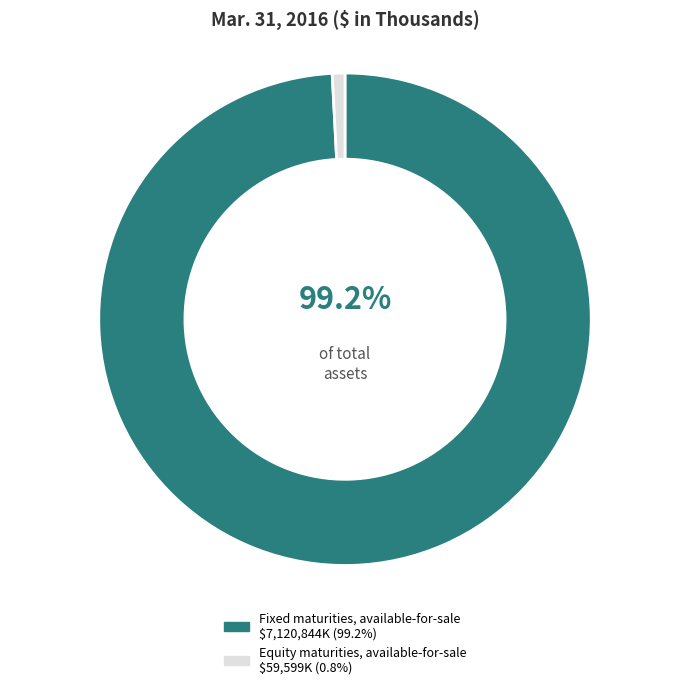

The Equity maturities, available-for-sale slice represents 11% of the pie. True or false?

False